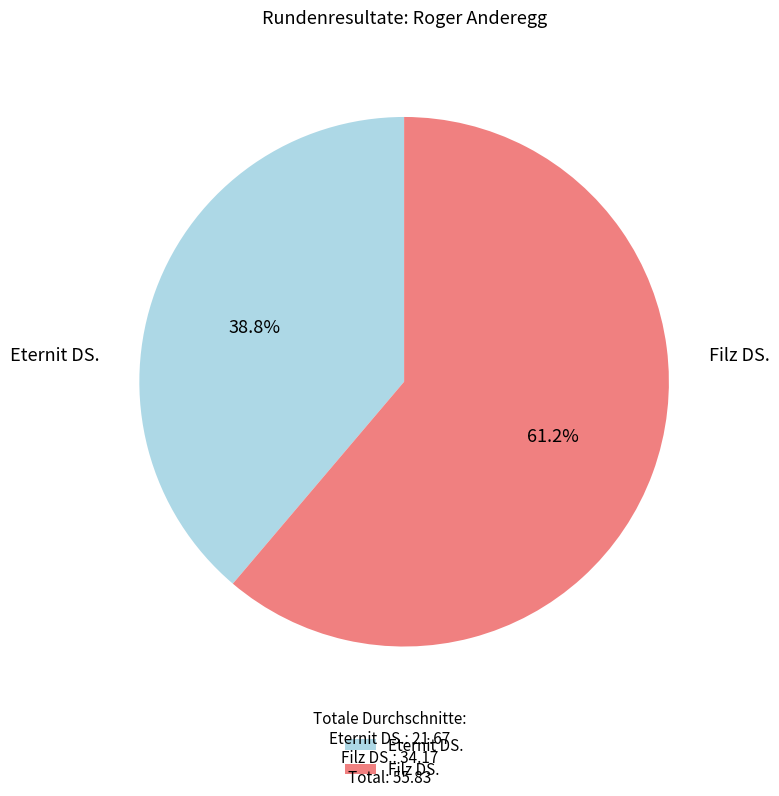

What is the largest slice in the pie chart?

Filz DS.